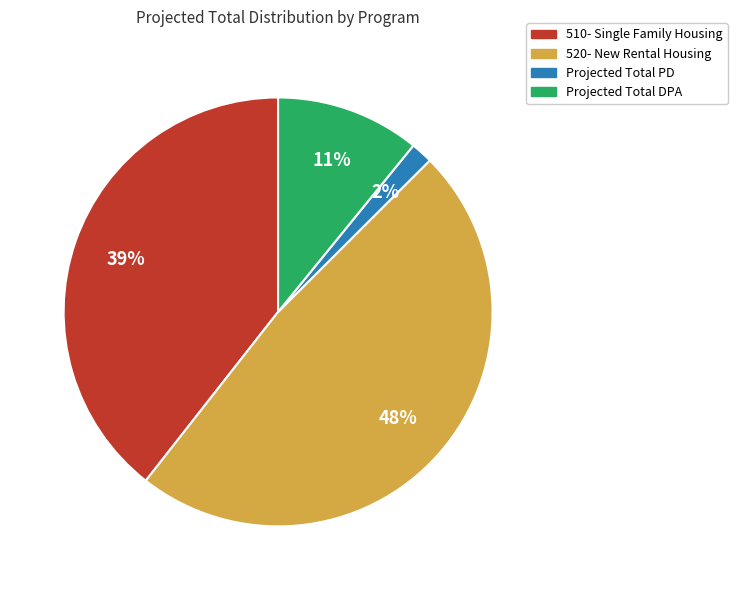

Is there a majority slice in this chart?

No